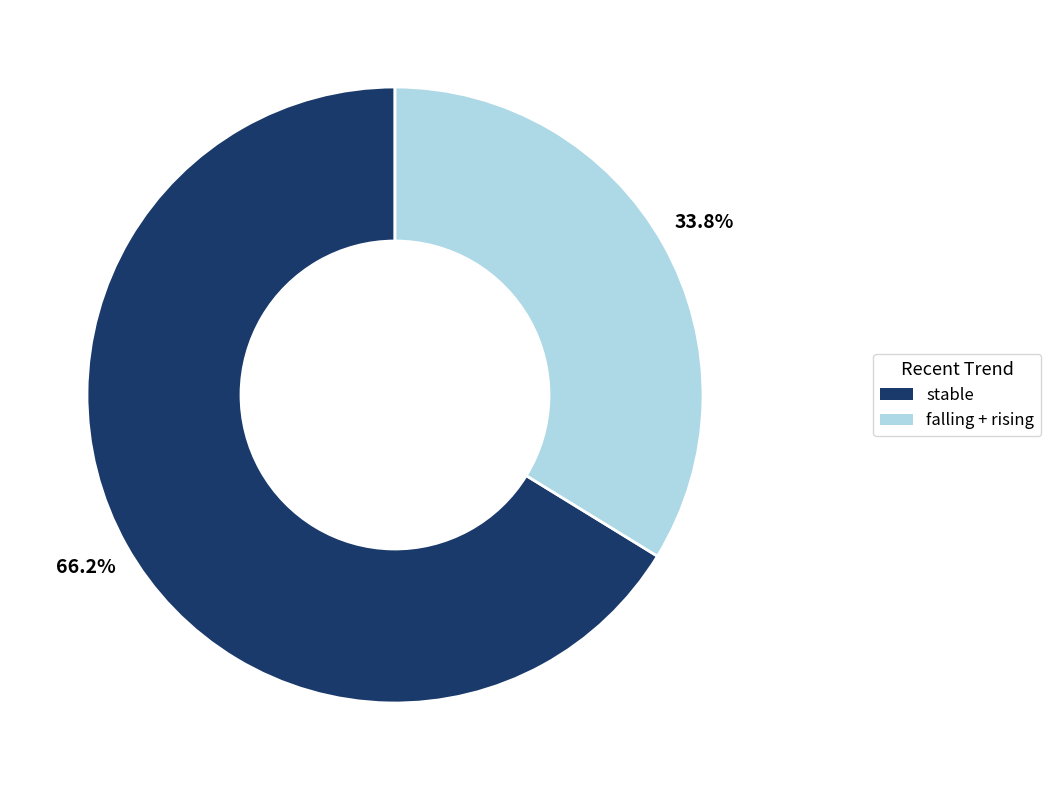

True or false: stable accounts for 66% of the total.

True